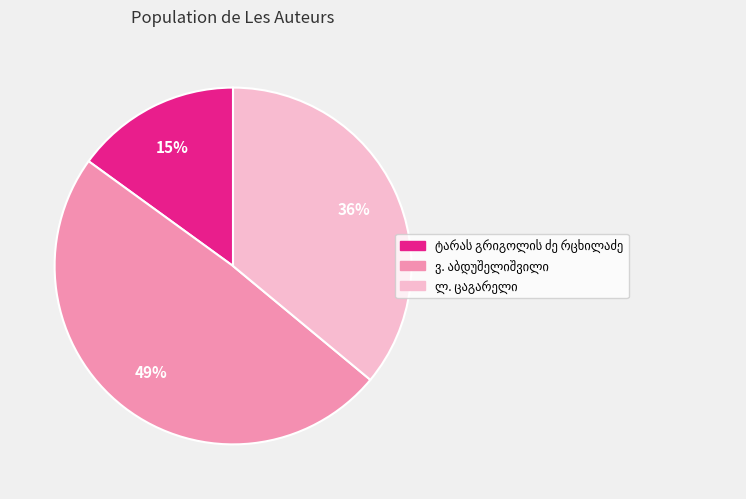

Is there a majority slice in this chart?

No